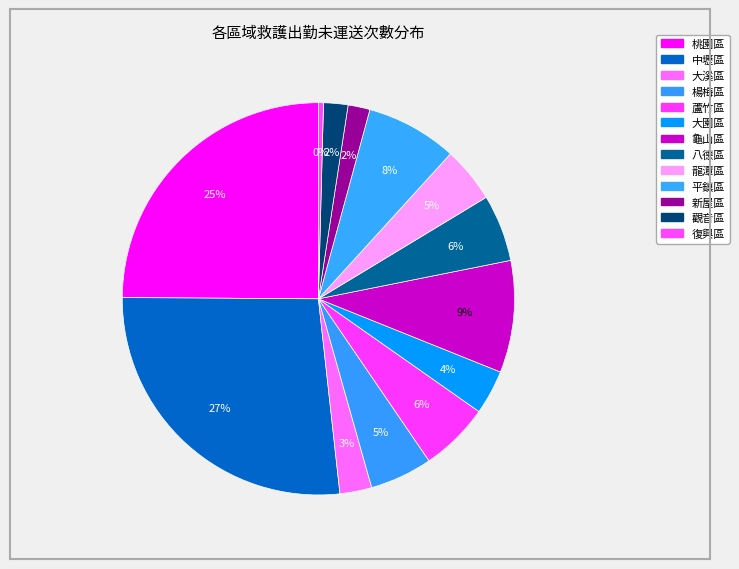

The 觀音區 slice represents 2% of the pie. True or false?

True